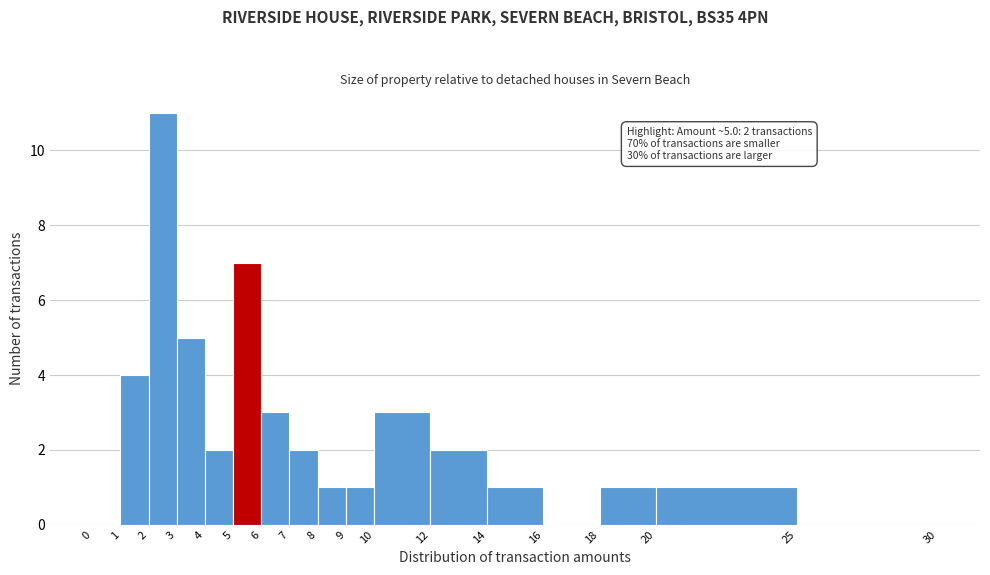

Which range on the x-axis has the tallest bar?

2 to 3